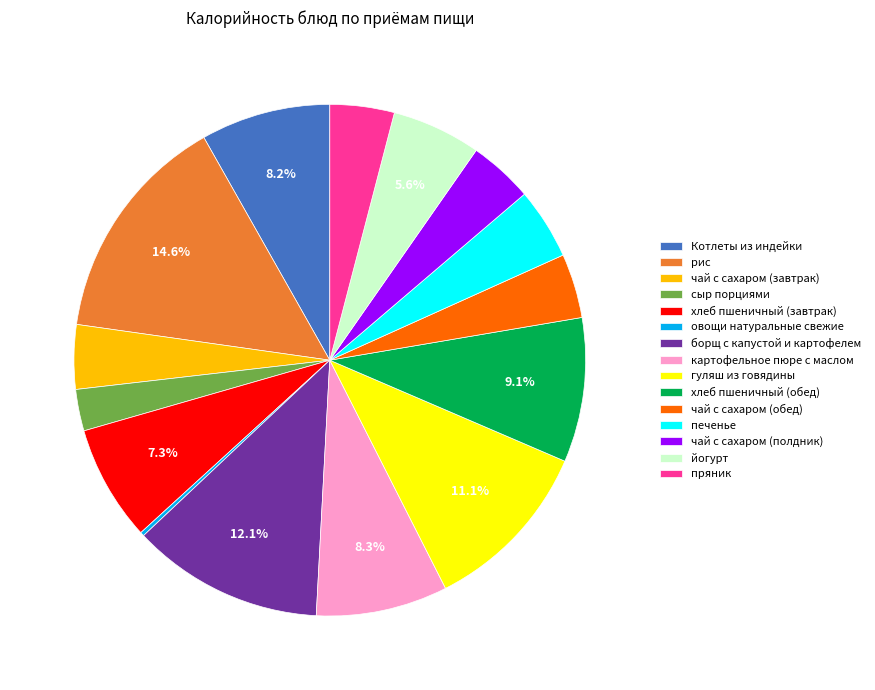

To the nearest percent, what is the average slice percentage?

7%